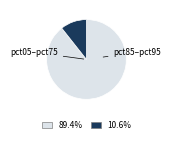

How many segments does this pie chart have?

2